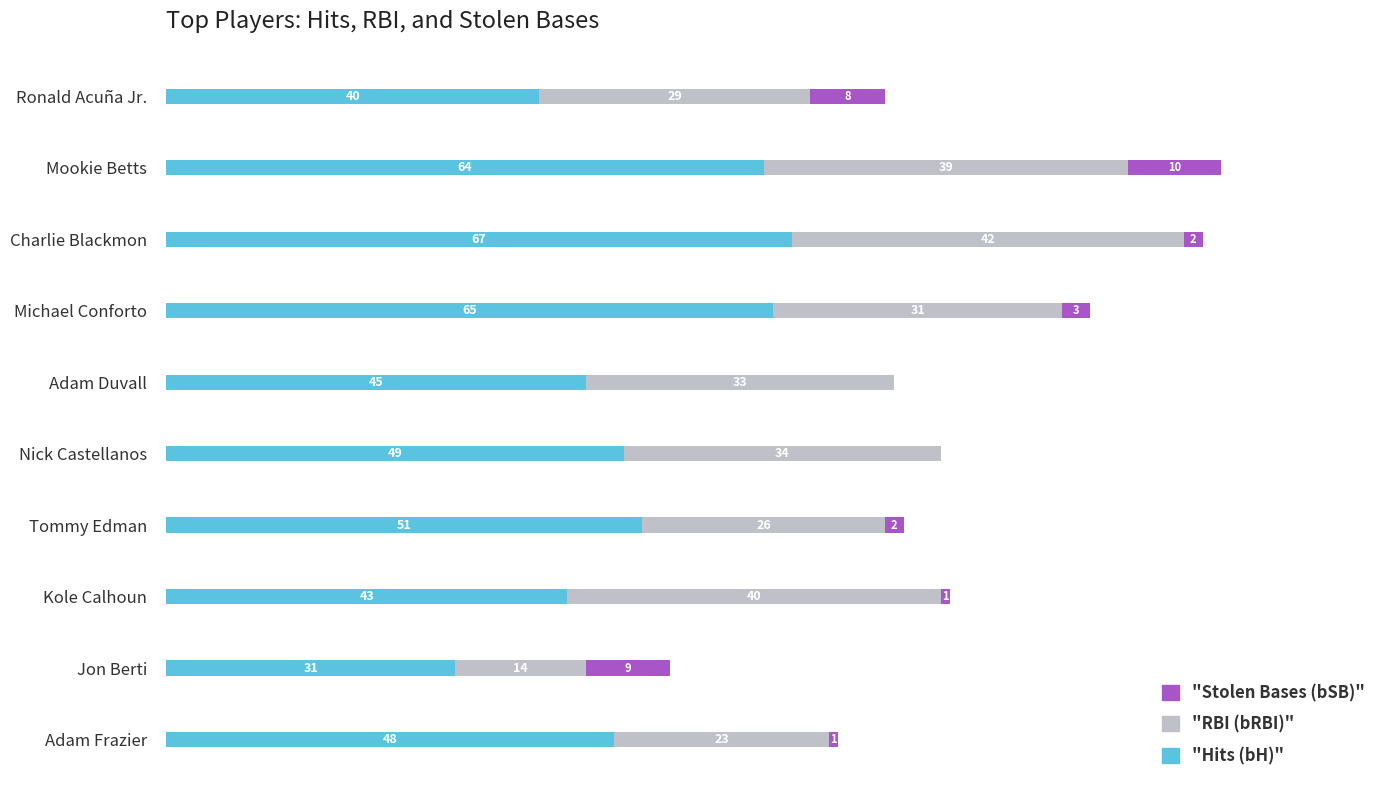

At which category is the sum across all series the highest?

Mookie Betts